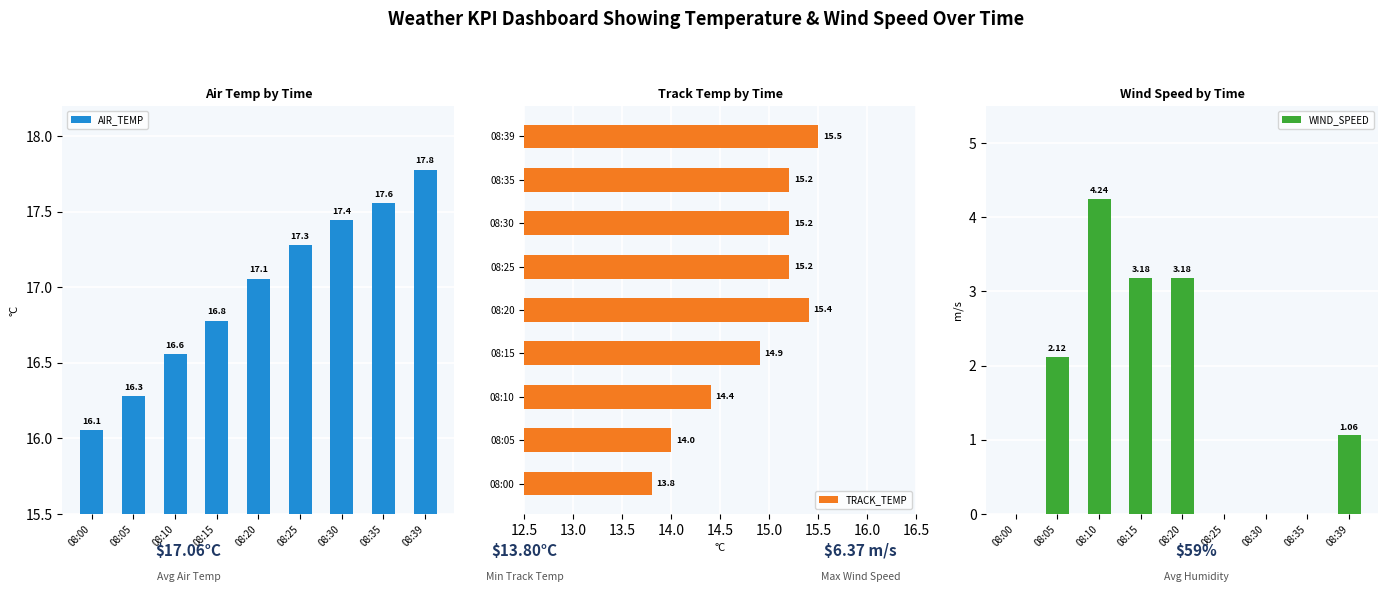

What are all the series names shown in the legend?

AIR_TEMP, TRACK_TEMP, WIND_SPEED